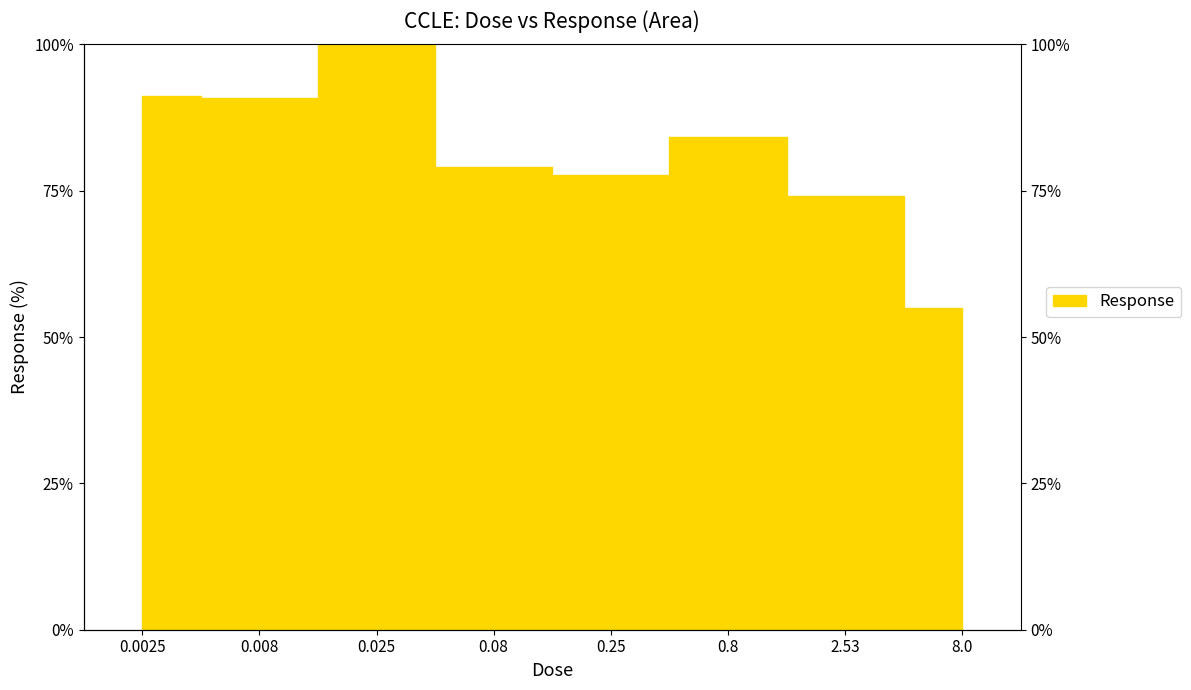

What is the value of the 2nd point from the left?

90.8